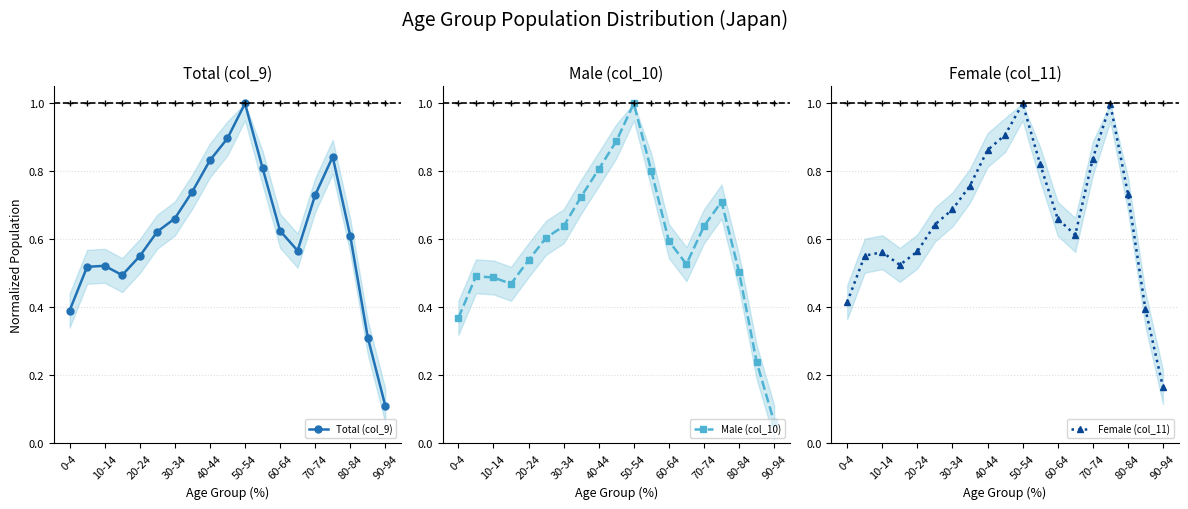

At how many categories does at least one series exceed 0?

19